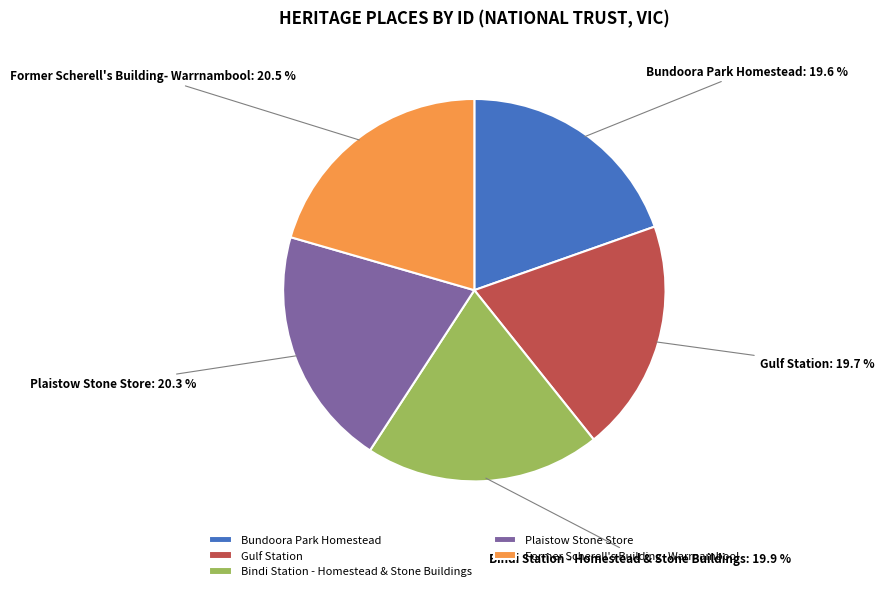

Does any single category account for the majority?

No